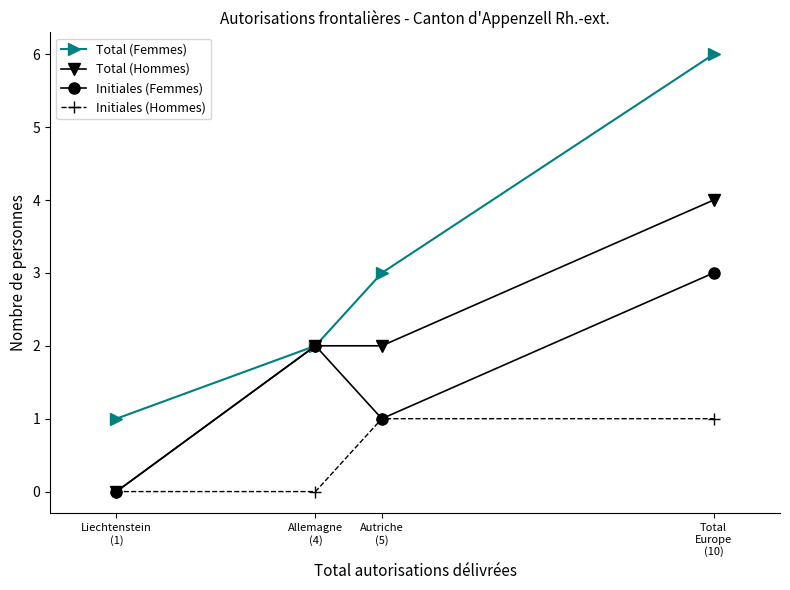

At which label is Initiales (Femmes) closest to 1?

Autriche
(5)